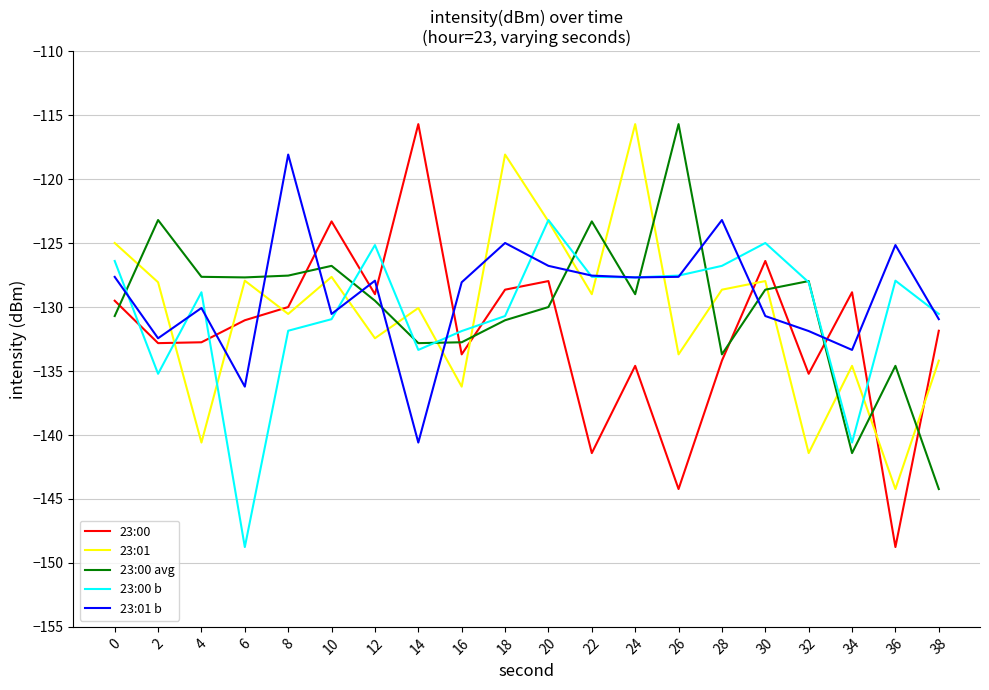

The value of 23:00 at 28 is -50.8. True or false?

False